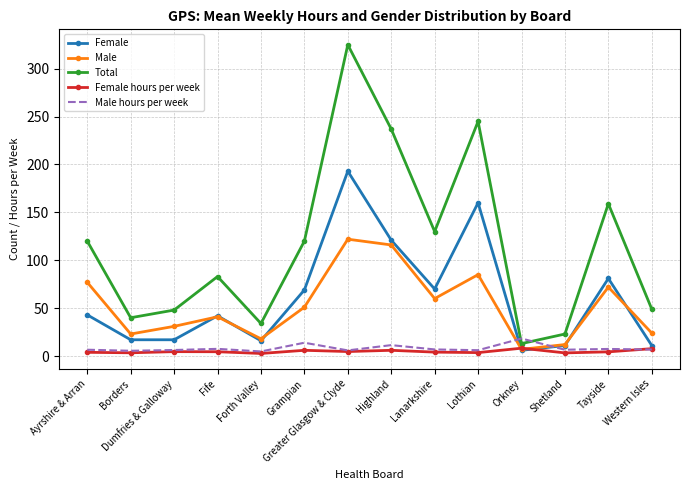

Between Forth Valley and Highland, which series saw the biggest shift?

Total